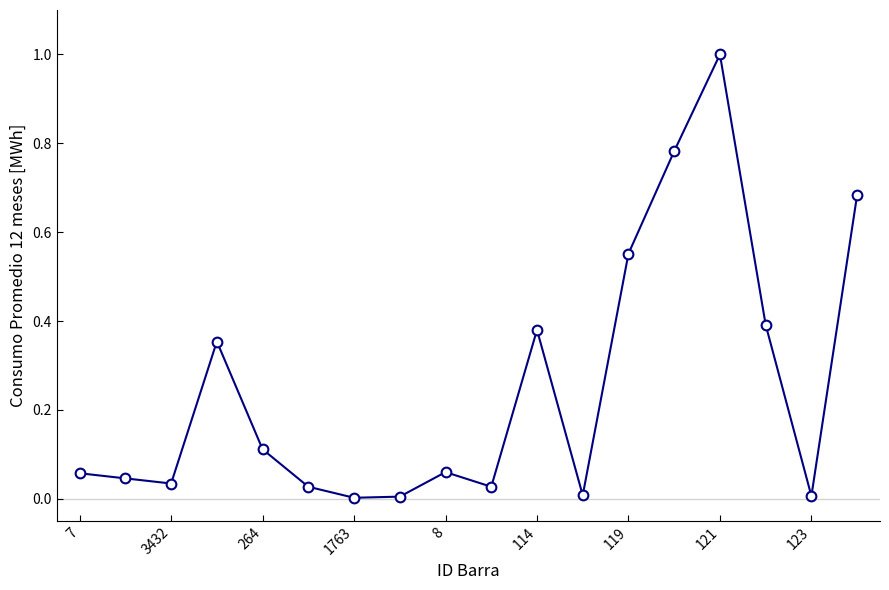

What is the maximum value shown in the chart?

1.0